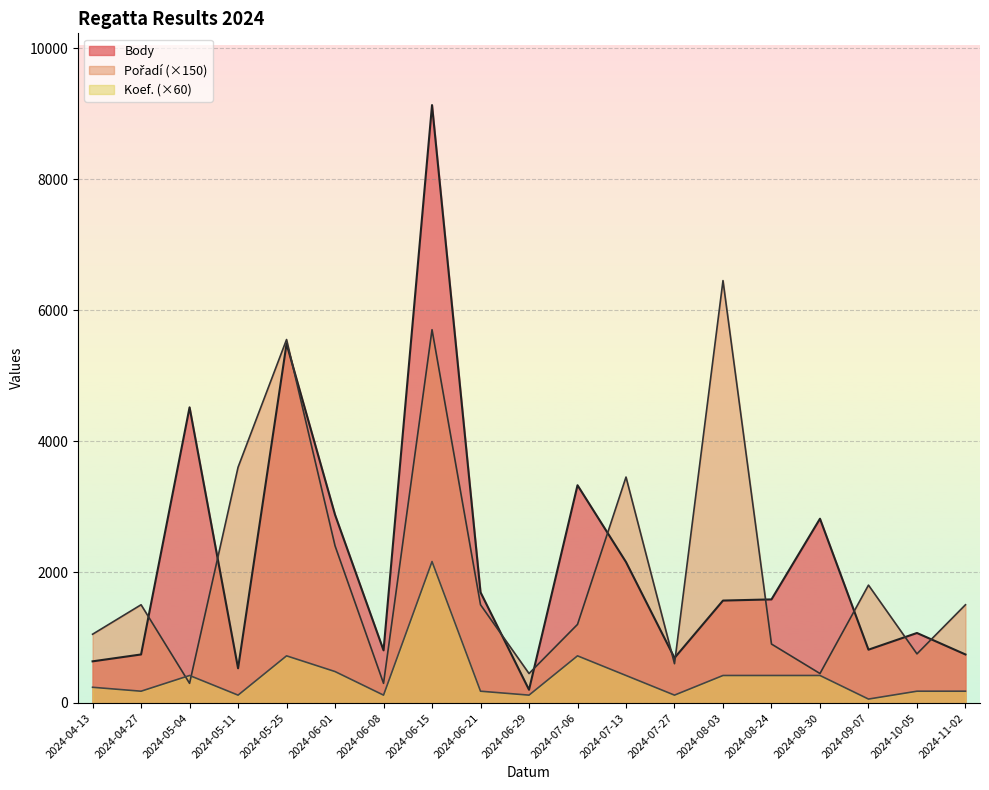

What position from the left is 2024-08-03?

14